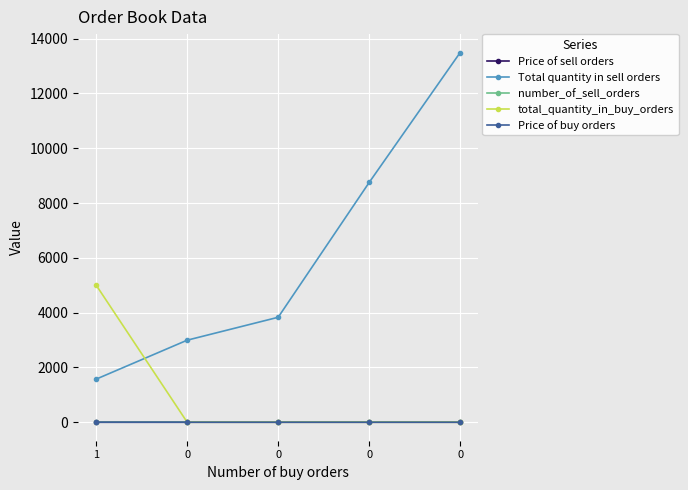

Reading left to right, transcribe all the data shown in this chart.

Price of sell orders: 0.5	0.5	0.5	0.5	0.5
Total quantity in sell orders: 1574.0	2995.0	3831.0	8750.0	13491.0
number_of_sell_orders: 2.0	3.0	4.0	9.0	10.0
total_quantity_in_buy_orders: 5000.0	0.0	0.0	0.0	0.0
Price of buy orders: 0.5	0.0	0.0	0.0	0.0